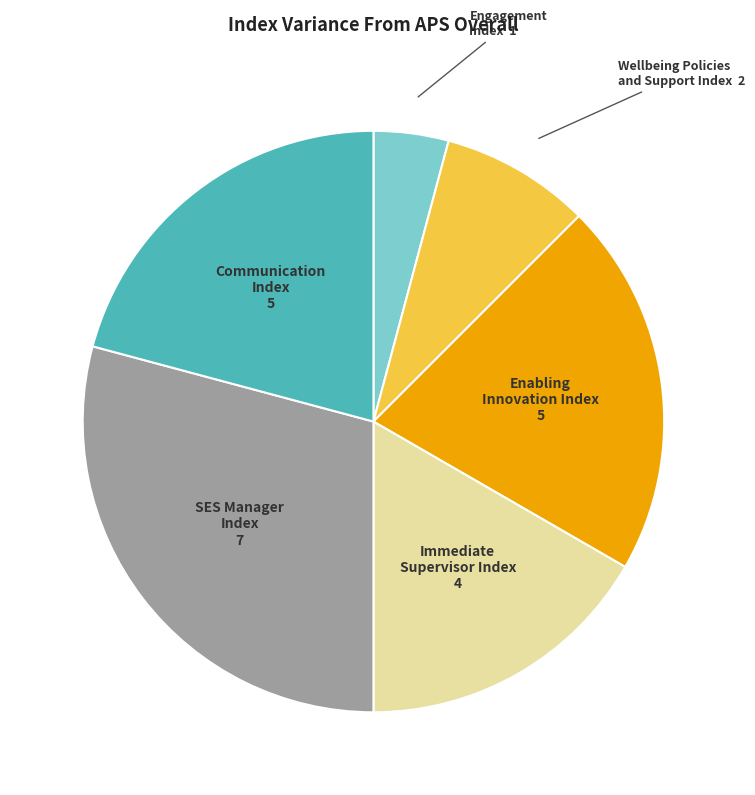

Is there any slice that represents more than half of the pie?

No